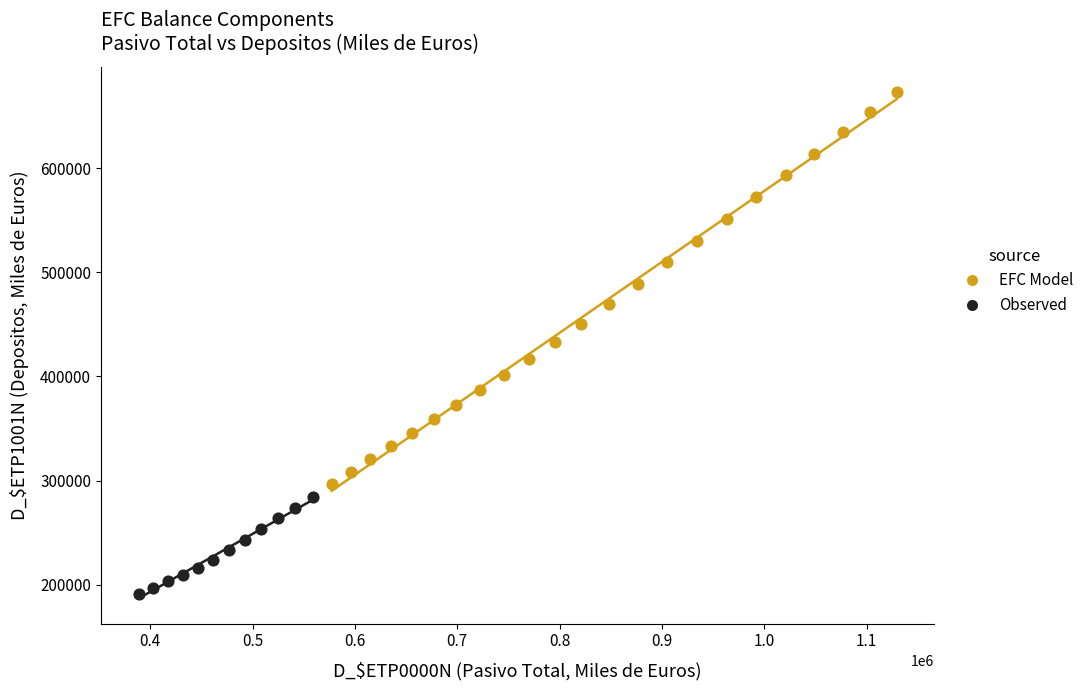

Which series contains the highest Y value?

EFC Model